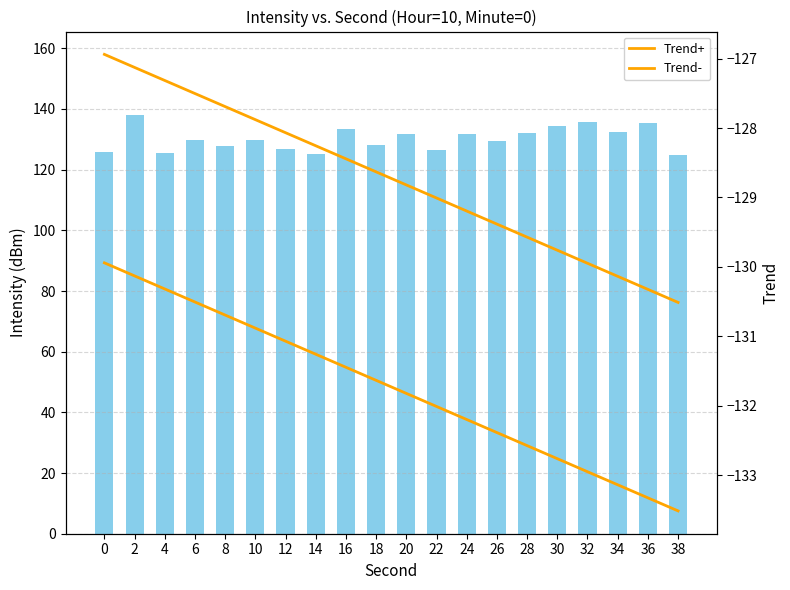

How many values in the Trend- series are below -131?

14